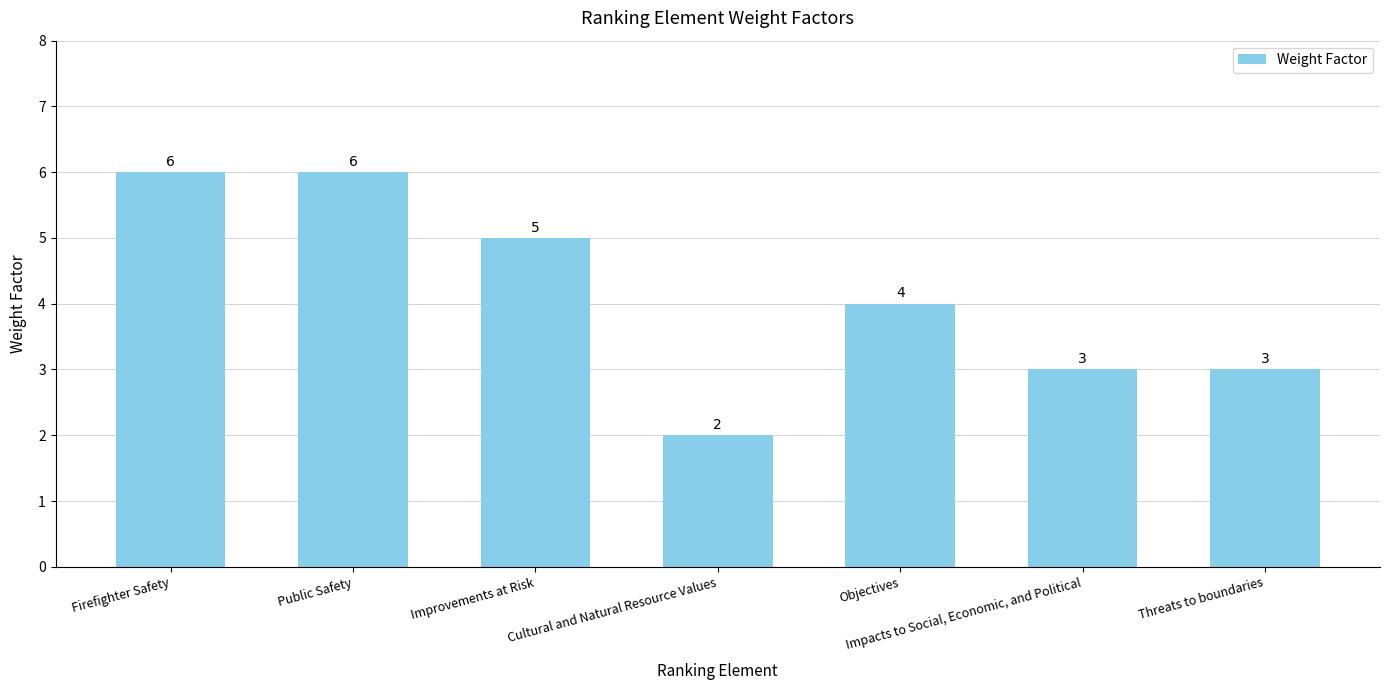

Which has a higher value, Improvements at Risk or Impacts to Social, Economic, and Political?

Improvements at Risk